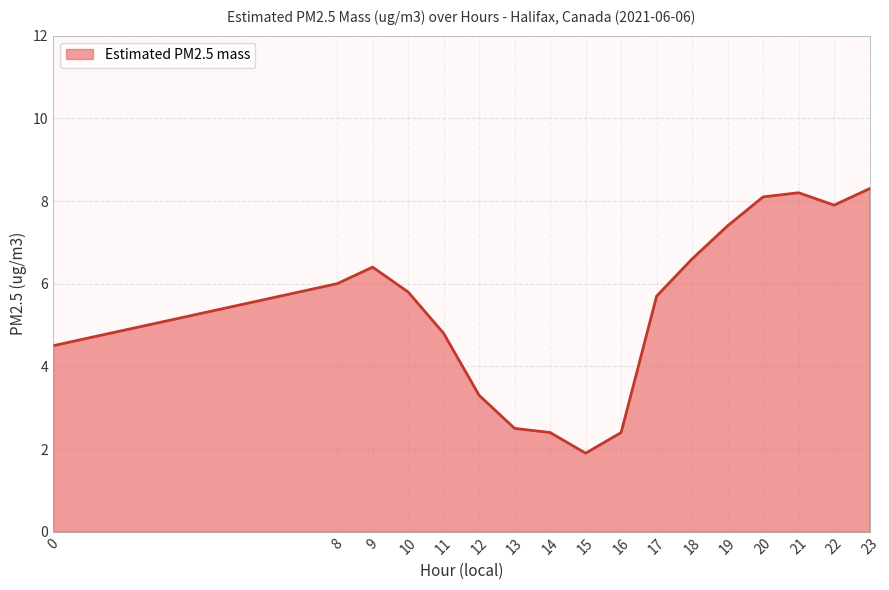

Reading left to right, list all the values displayed in this chart.

0=4.5	8=6.0	9=6.4	10=5.8	11=4.8	12=3.3	13=2.5	14=2.4	15=1.9	16=2.4	17=5.7	18=6.6	19=7.4	20=8.1	21=8.2	22=7.9	23=8.3